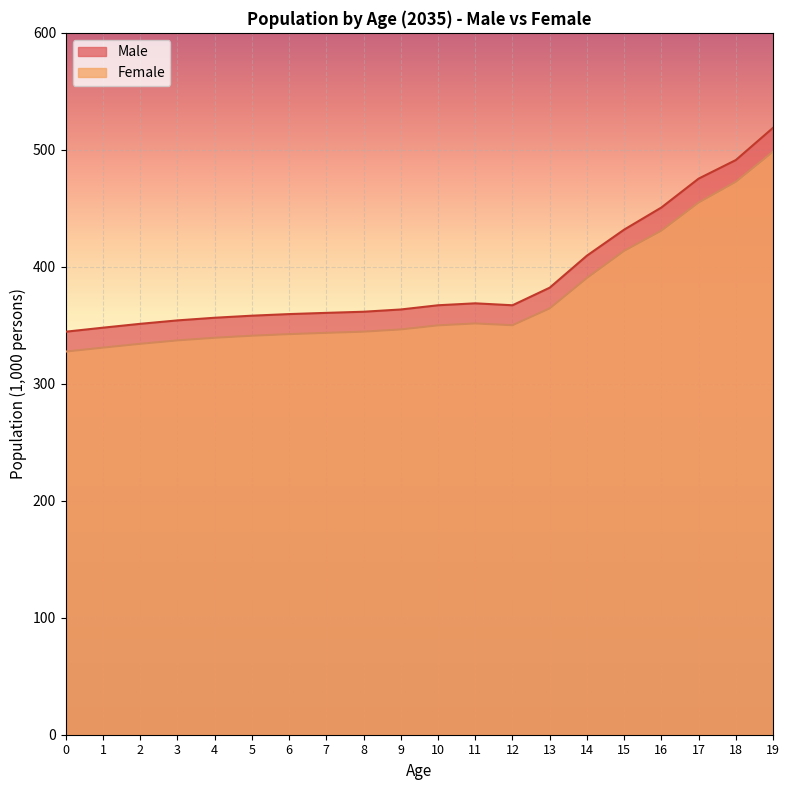

True or false: Male and Female intersect in this chart.

False